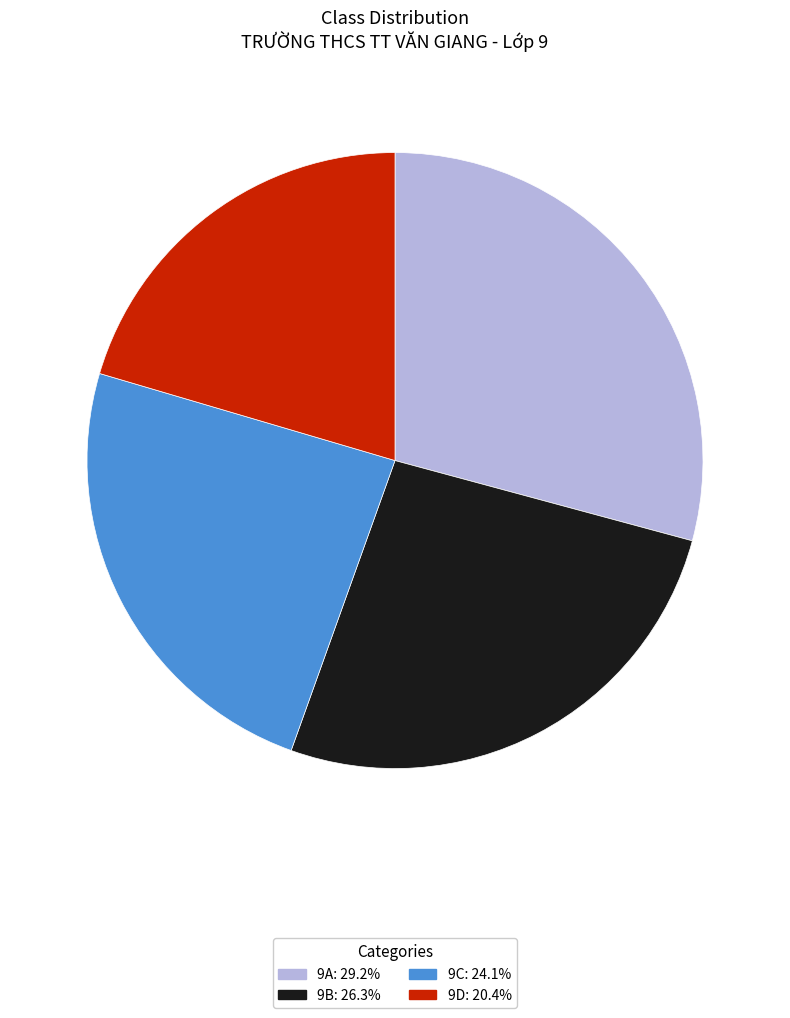

True or false: 9D accounts for 30% of the total.

False